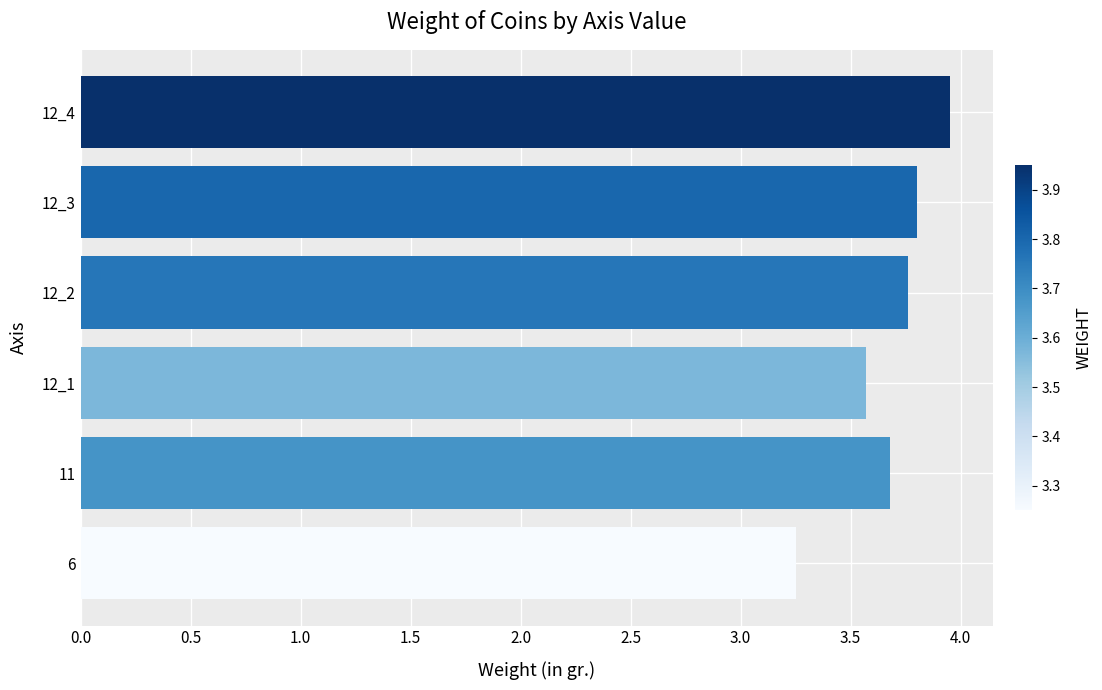

The value at 6 is 5.0. True or false?

False